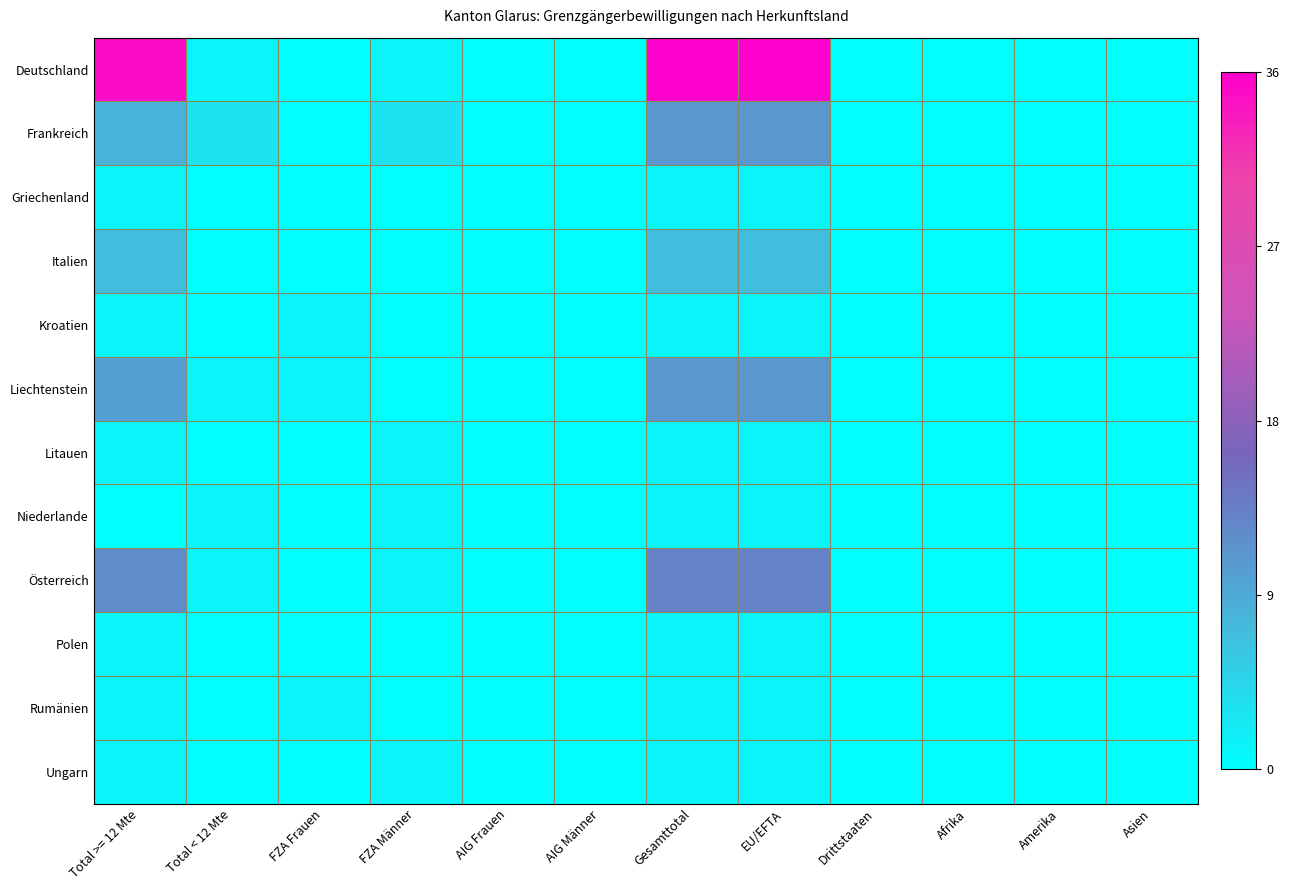

At which category is the sum across all series the highest?

Gesamttotal